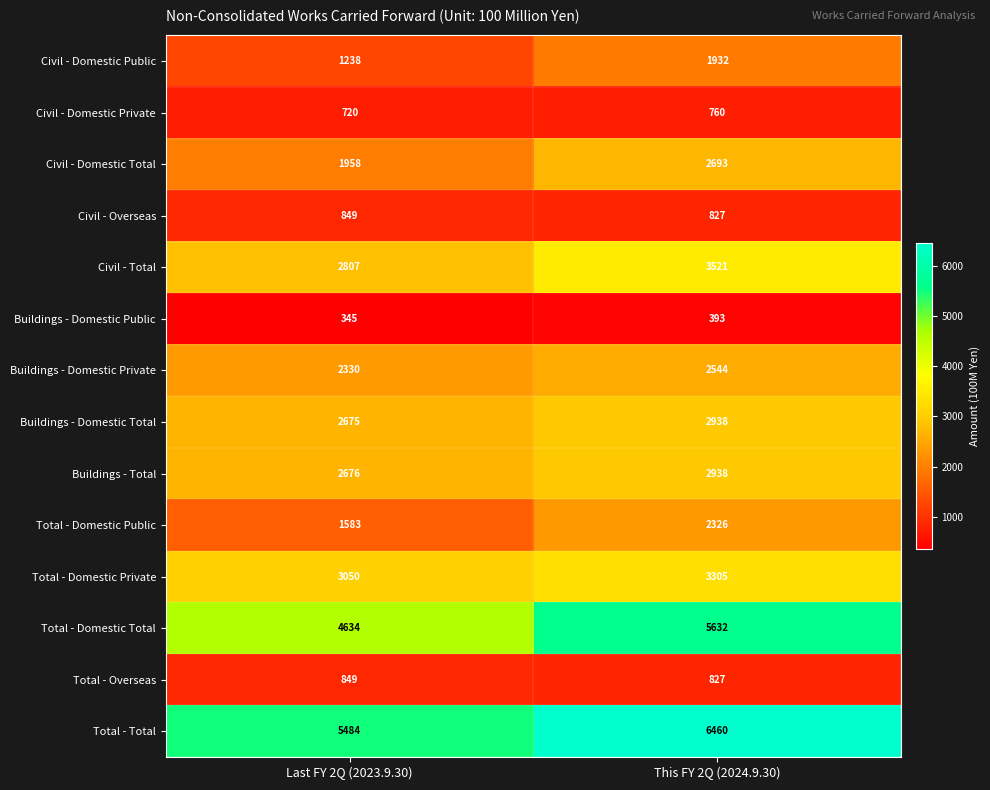

Is it true that Civil - Domestic Total equals 4393 at This FY 2Q (2024.9.30)?

False